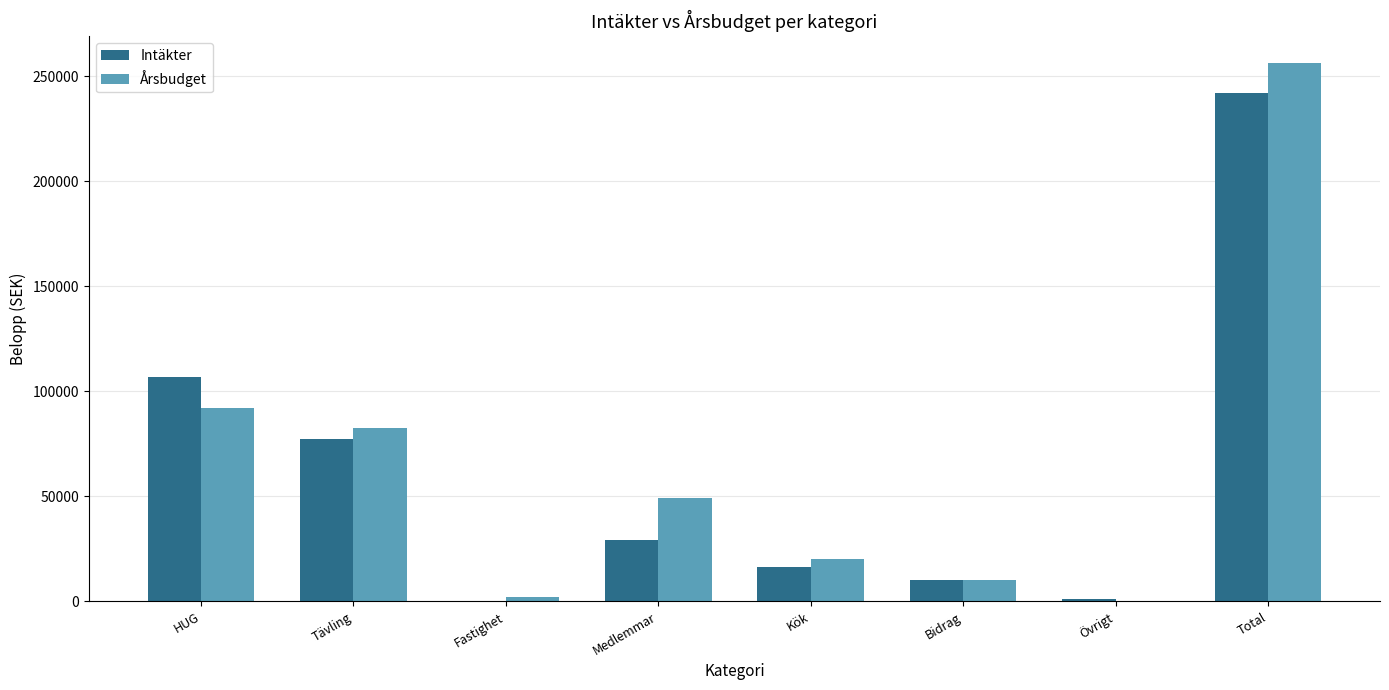

Which category has the highest value in the Intäkter series?

Total